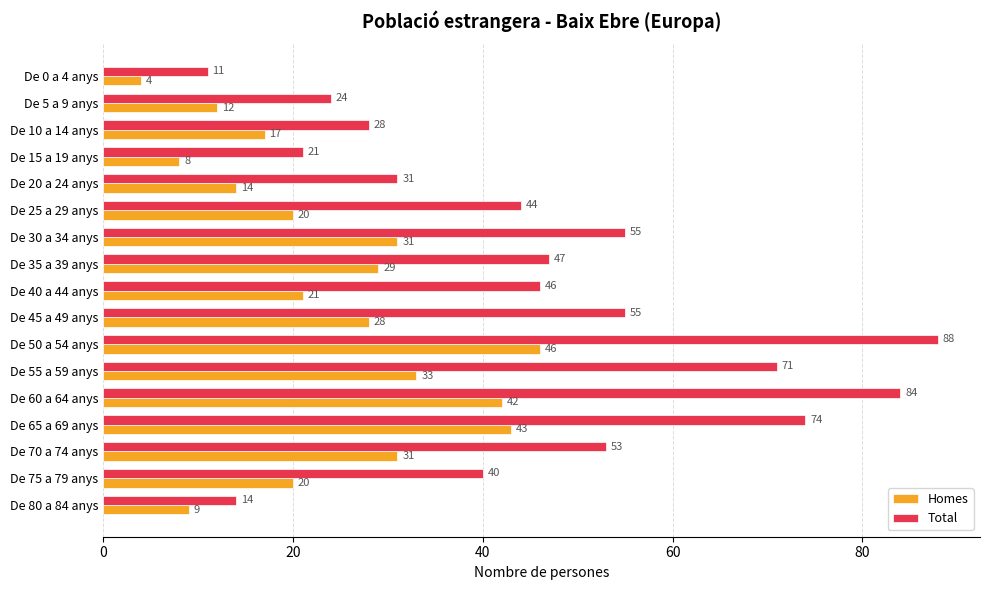

What is the approximate value of Homes at De 60 a 64 anys, to the nearest 5?

40